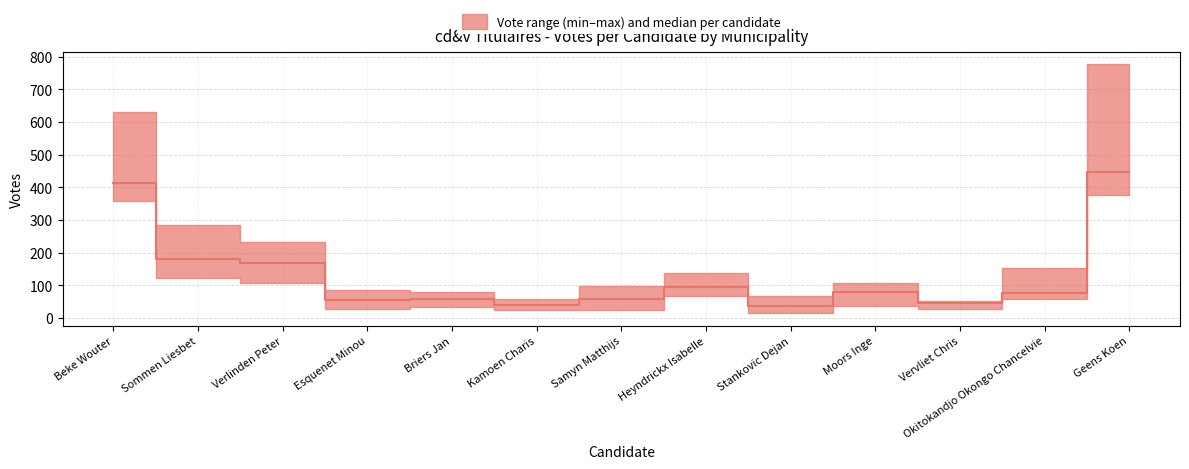

At which label does Merchtem first exceed 69?

Beke Wouter